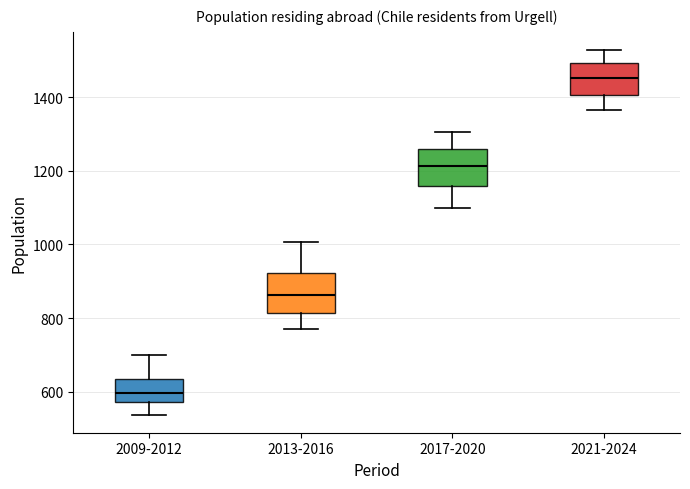

Reading left to right, read every box against the y-axis: the position of its median line, the range the box covers, and the ends of its whiskers. The values are not printed on the chart, so give them approximately, as read against the axis.

2009-2012: median 600, box 580 to 640, whiskers 540 to 700
2013-2016: median 860, box 820 to 920, whiskers 780 to 1000
2017-2020: median 1220, box 1160 to 1260, whiskers 1100 to 1300
2021-2024: median 1460, box 1400 to 1500, whiskers 1360 to 1520